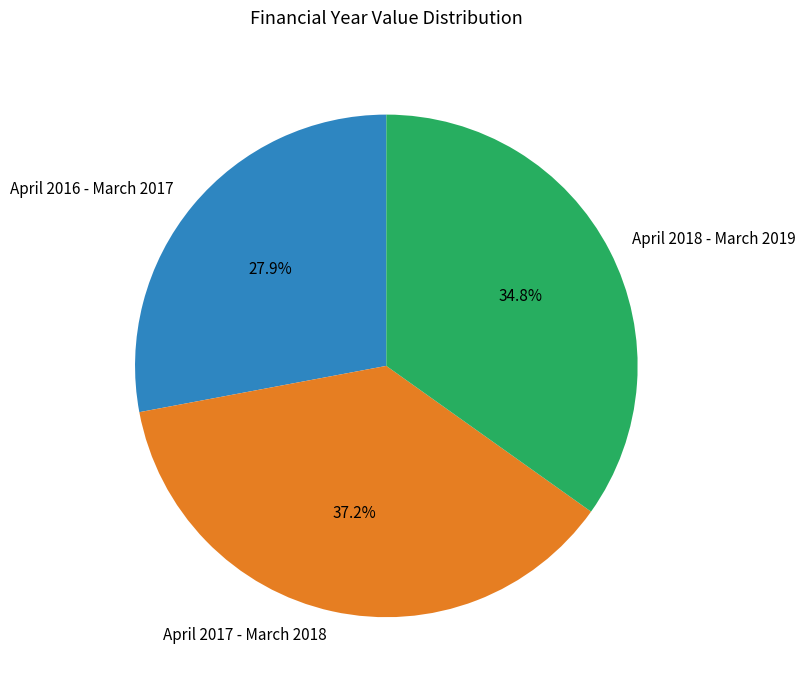

Which slice is the largest?

April 2017 - March 2018